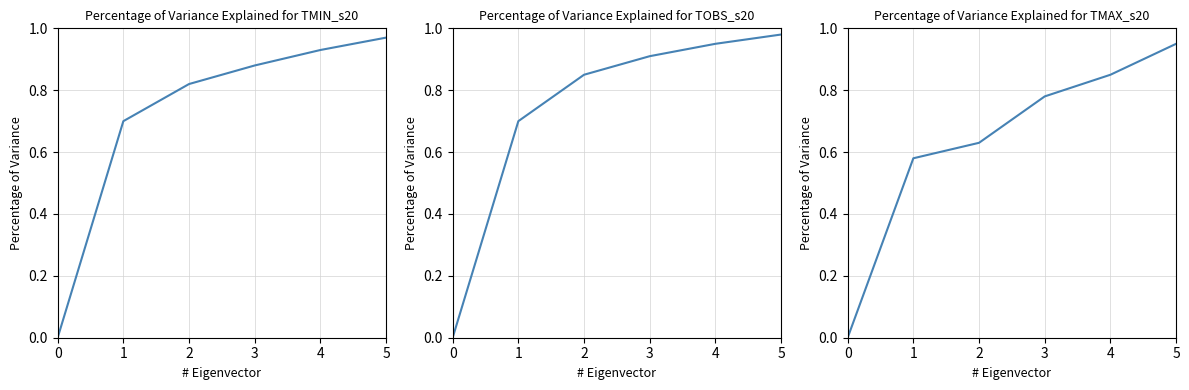

Is it true that TMIN_s20 equals 0.0 at 0?

True